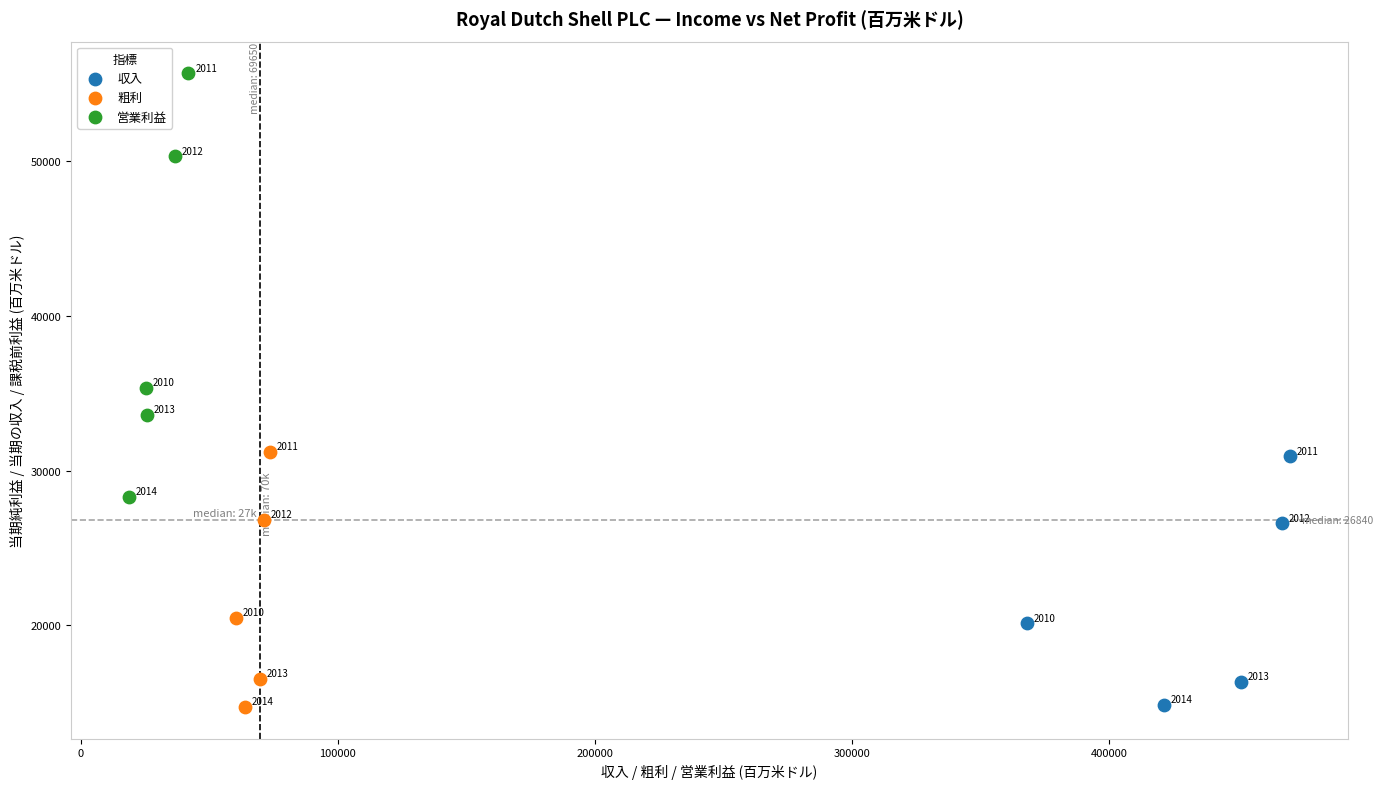

Which series reaches the minimum Y coordinate?

粗利